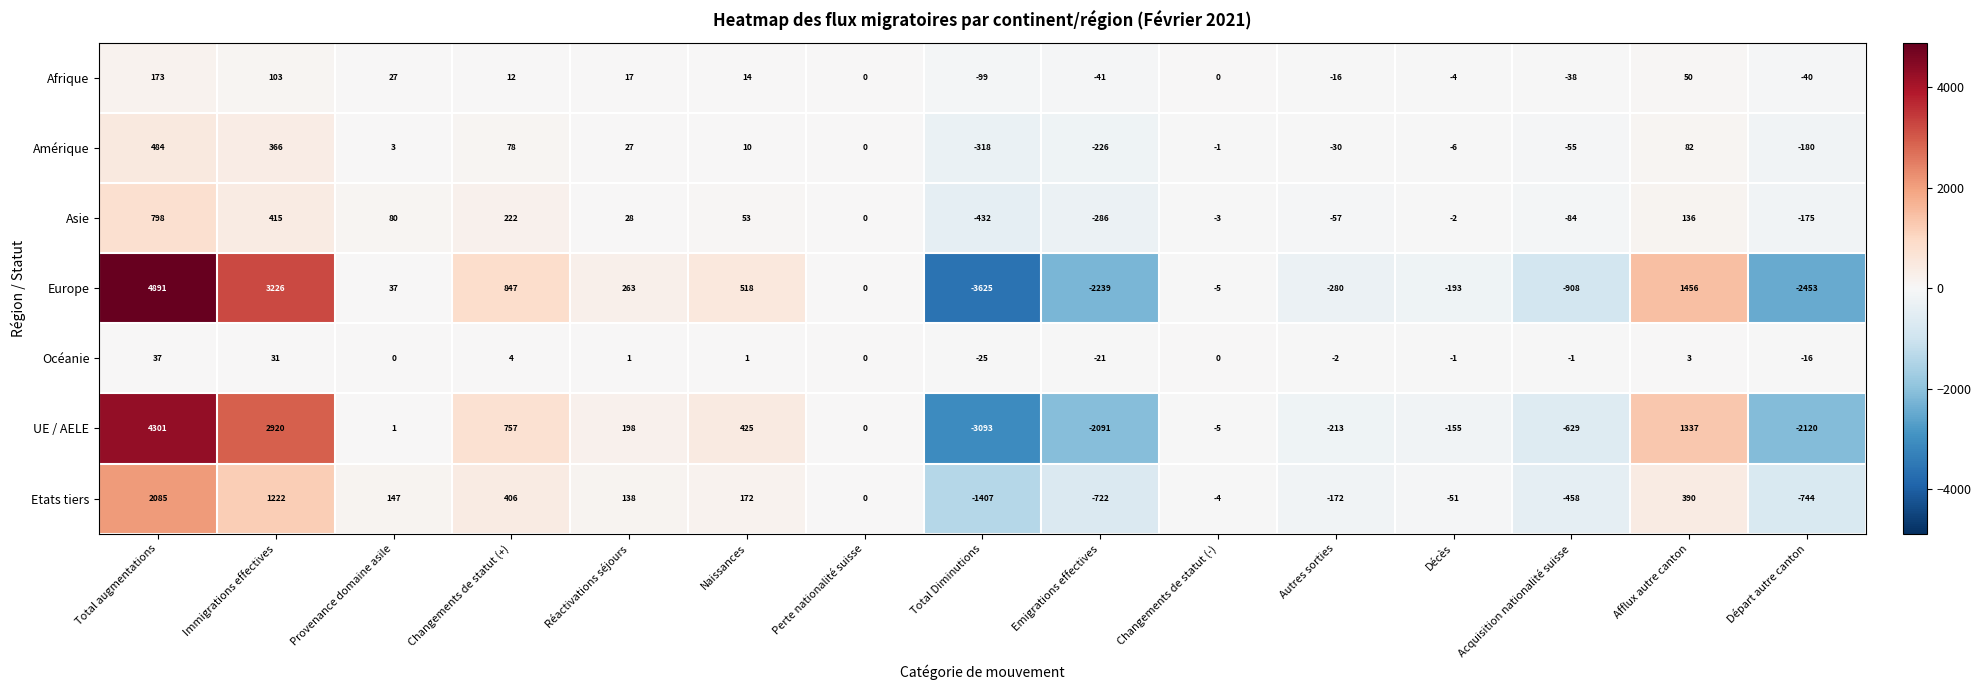

At Réactivations séjours, list the series in order from largest to smallest.

Europe, UE / AELE, Etats tiers, Asie, Amérique, Afrique, Océanie